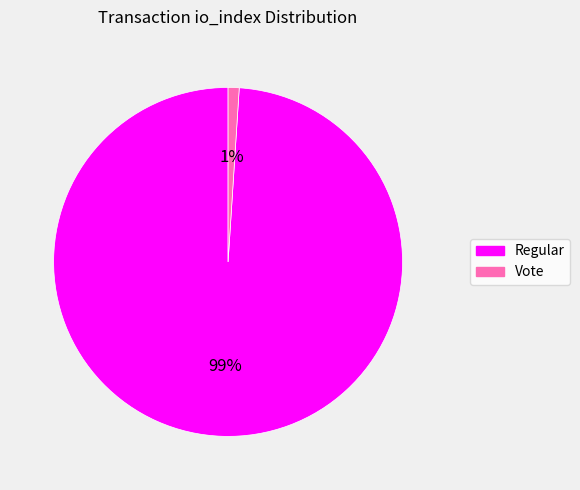

To the nearest percent, what is the average slice percentage?

50%